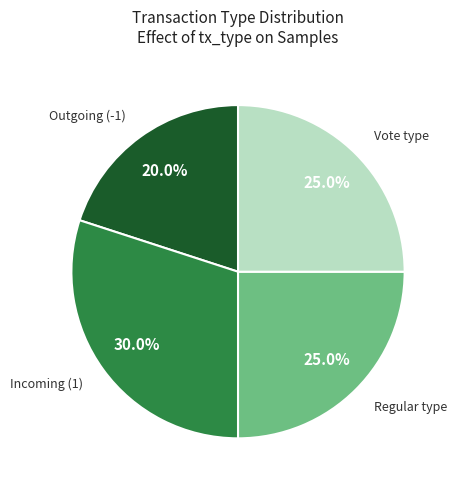

What is the largest slice in the pie chart?

Incoming (1)